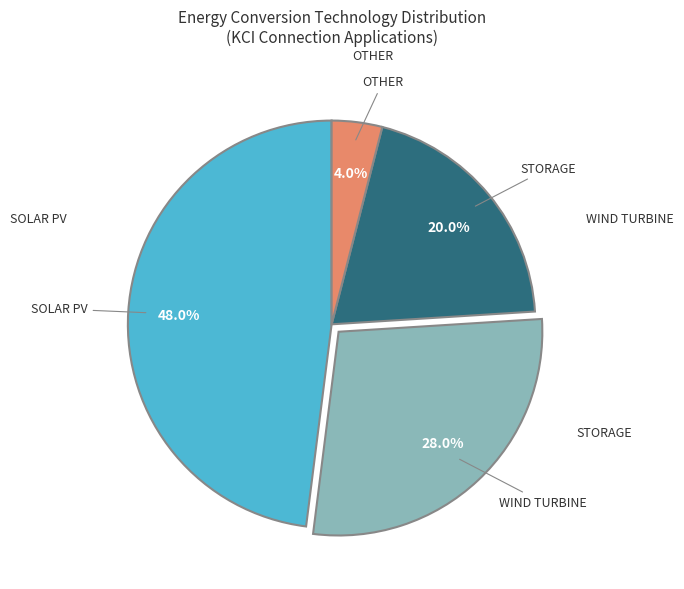

Does any single category account for the majority?

No